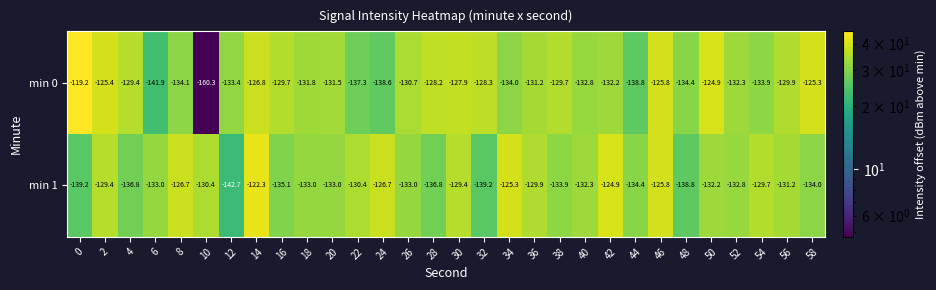

How many data points does each series have?

30